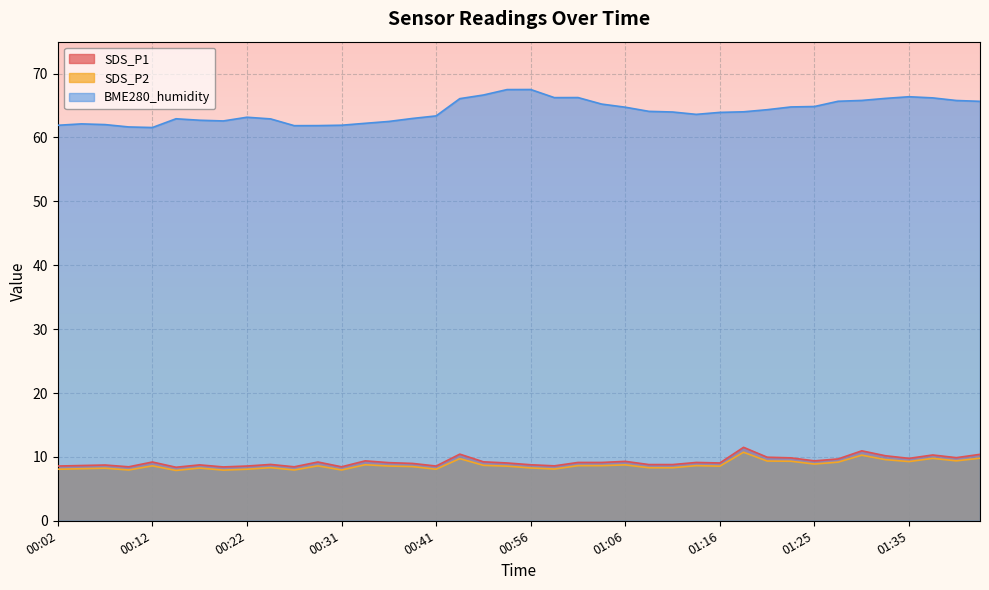

How many values in the SDS_P1 series exceed 9?

23